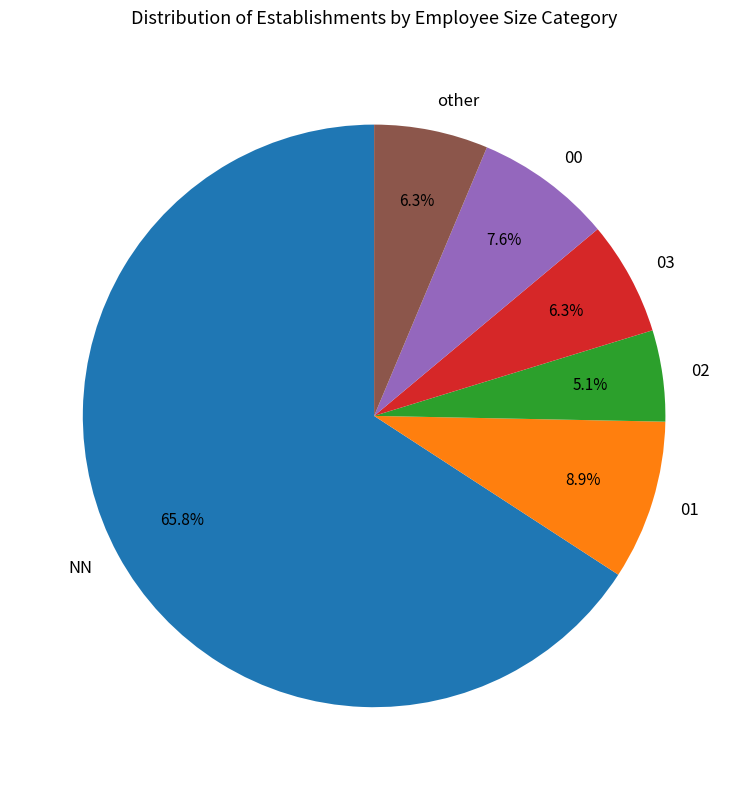

What is the ratio of the value at 00 to the value at 03?

1.2